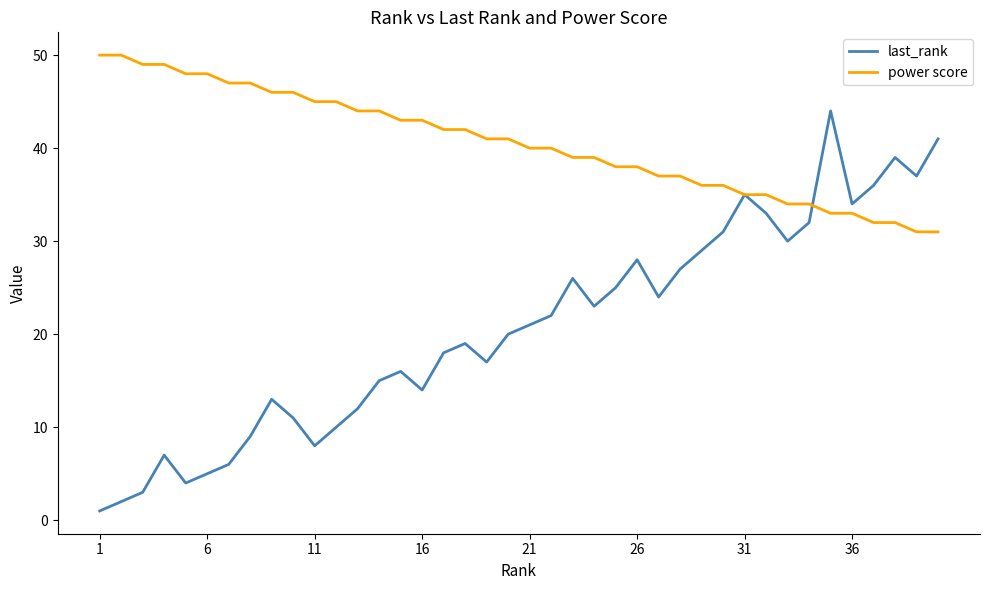

Rank the series by their average value, from lowest to highest.

last_rank, power score